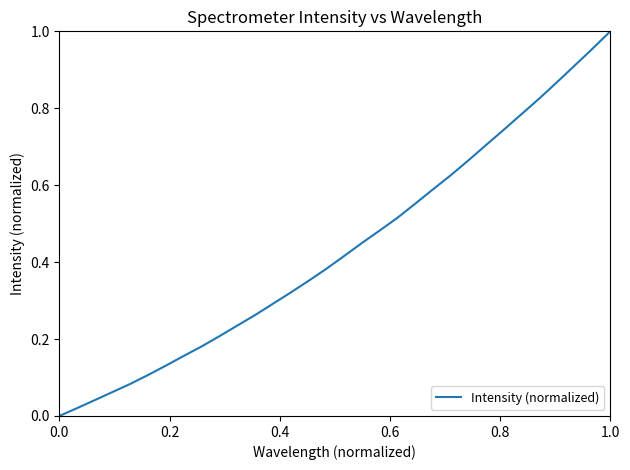

Does the chart display data point markers on the line(s)?

No